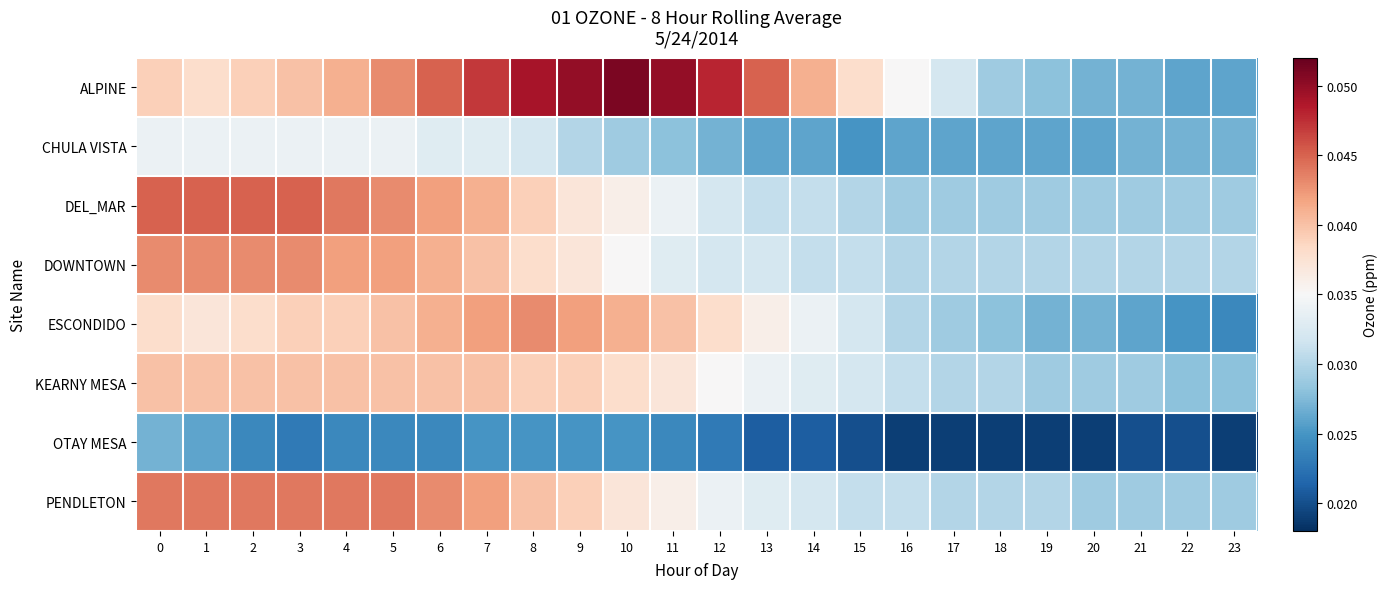

At which category does the chart reach its peak across all series?

10